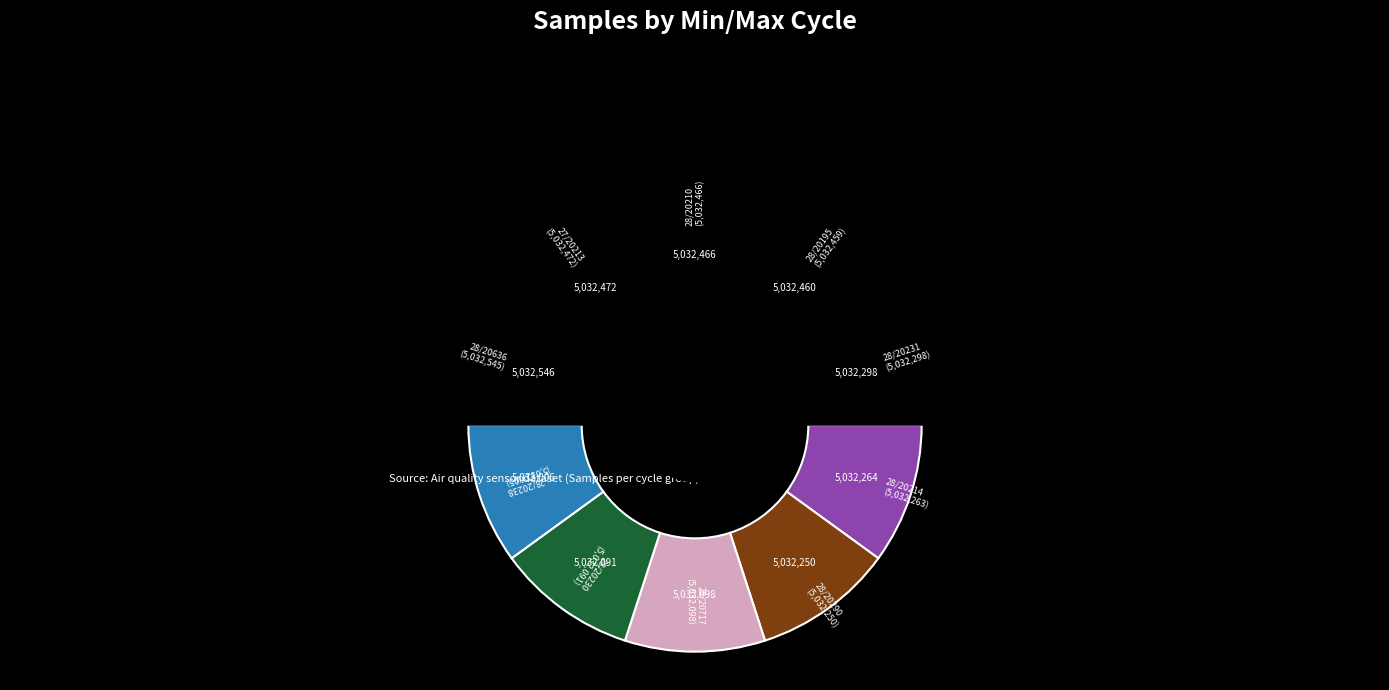

Does 28/20231 represent more than half of the total?

No